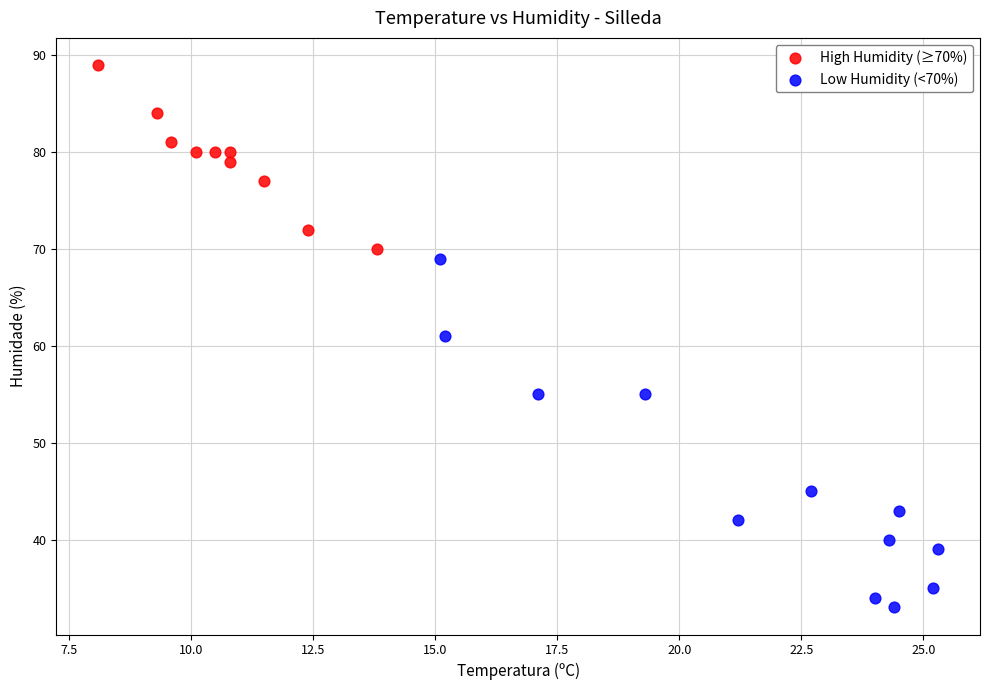

Which series has the largest Y range (max minus min)?

Low Humidity (<70%)